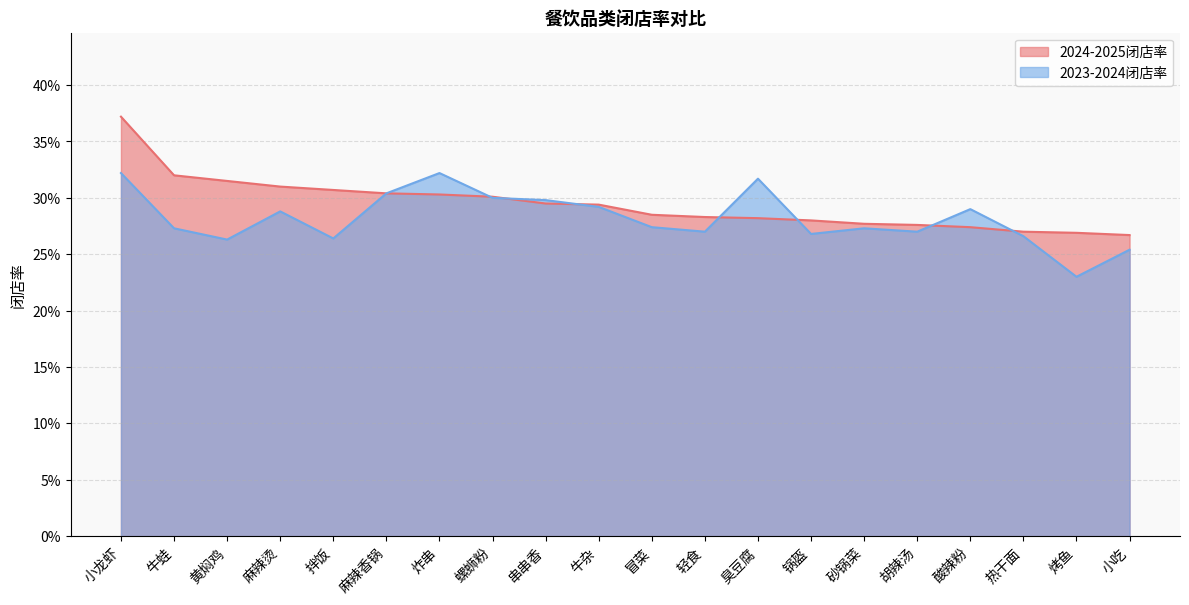

What is the sum of the 2024-2025闭店率 values at 烤鱼 and 冒菜?

0.6